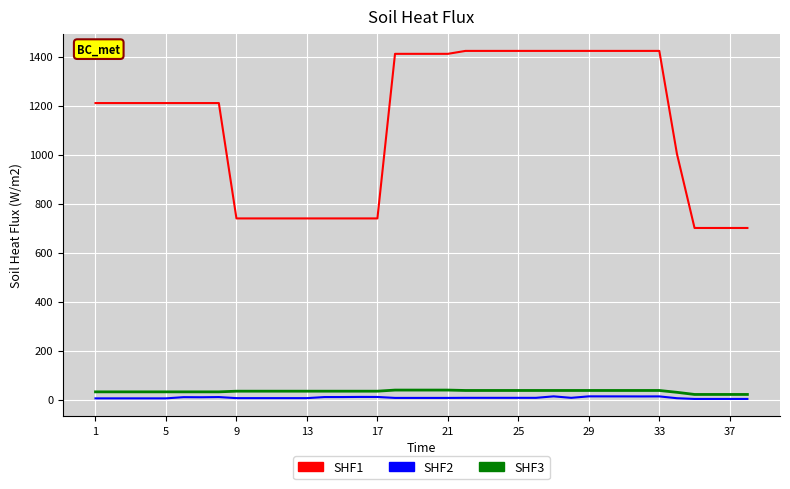

True or false: SHF1 and SHF2 cross at least once.

False